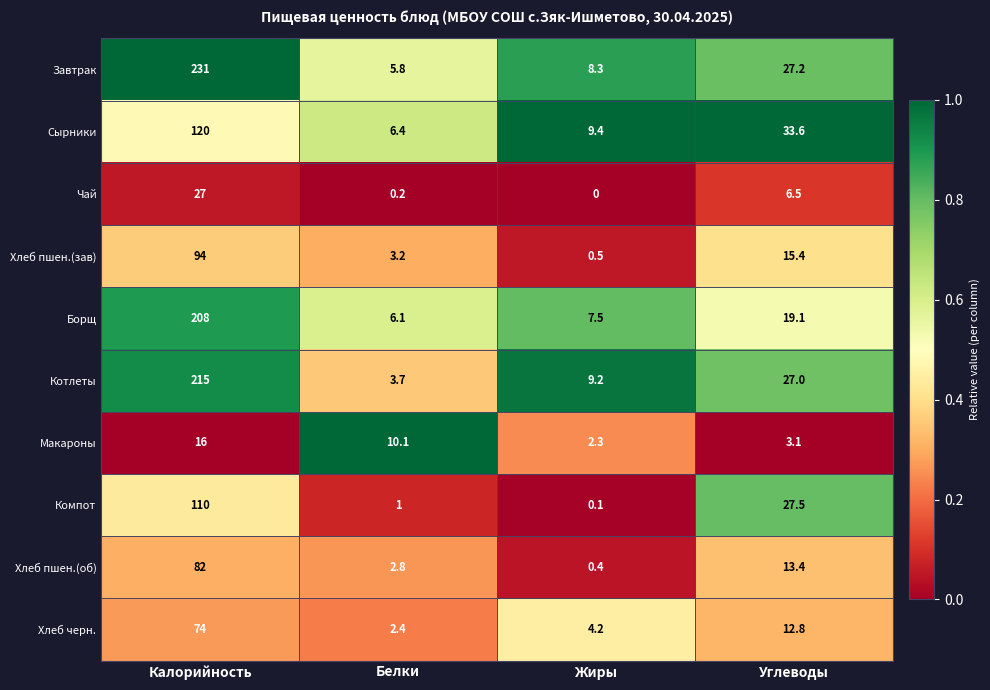

At which label is Борщ closest to 107?

Углеводы